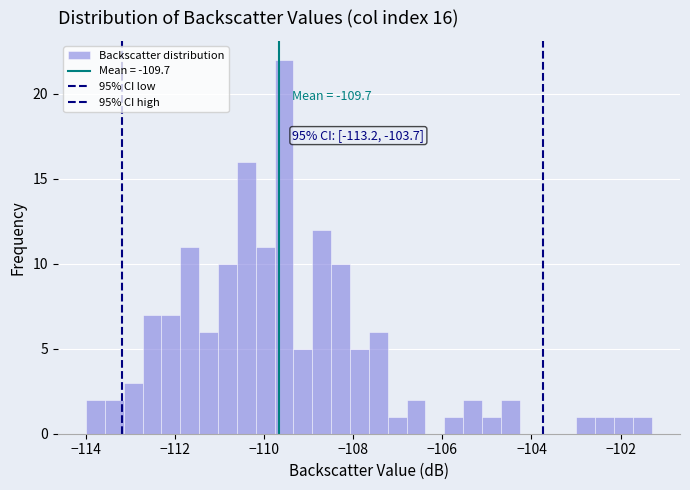

Around what value on the x-axis is the tallest bar? Give the approximate position of its centre, as read against the axis.

-109.6